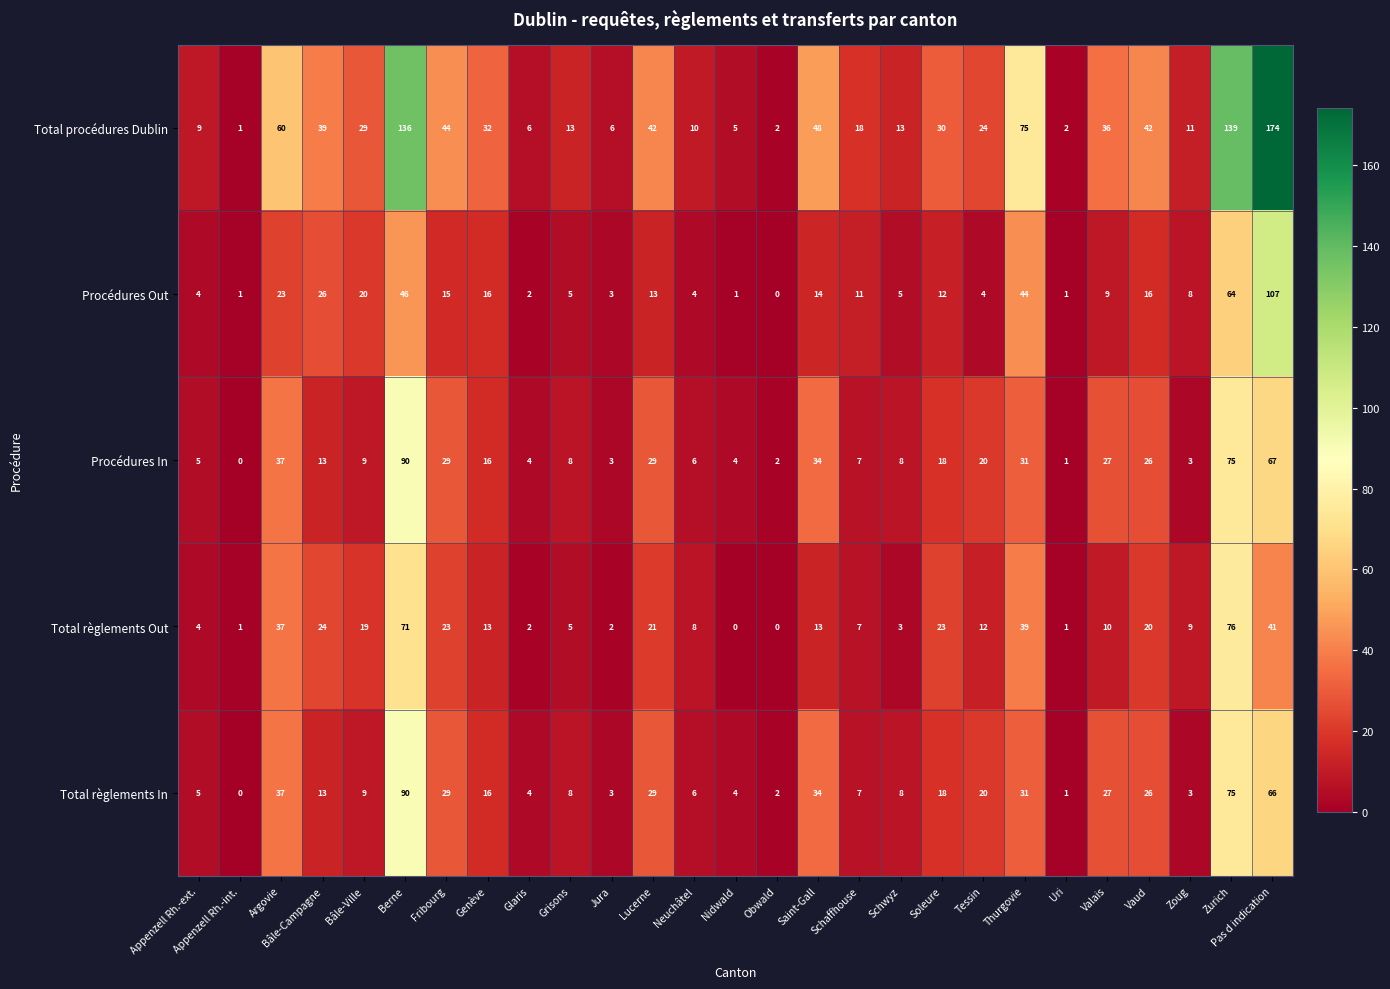

At how many categories does at least one series exceed 49?

5